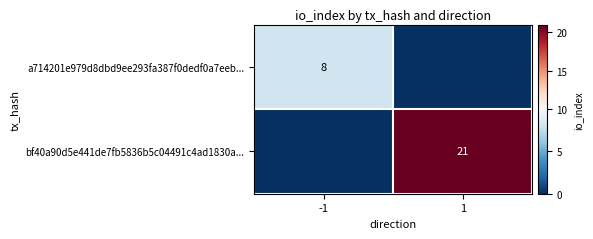

The a714201e979d8dbd9ee293fa387f0dedf0a7eeb... series shows 4 at -1. True or false?

False